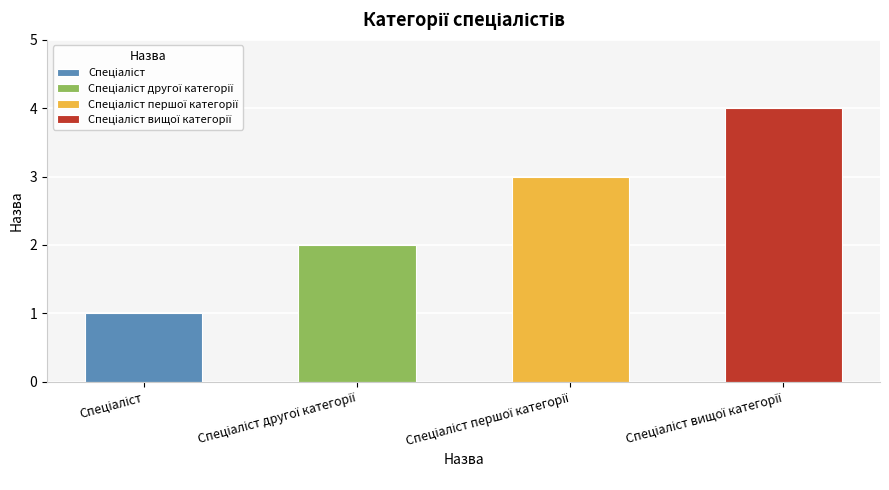

List the labels in order of value, largest first.

Спеціаліст вищої категорії, Спеціаліст першої категорії, Спеціаліст другої категорії, Спеціаліст